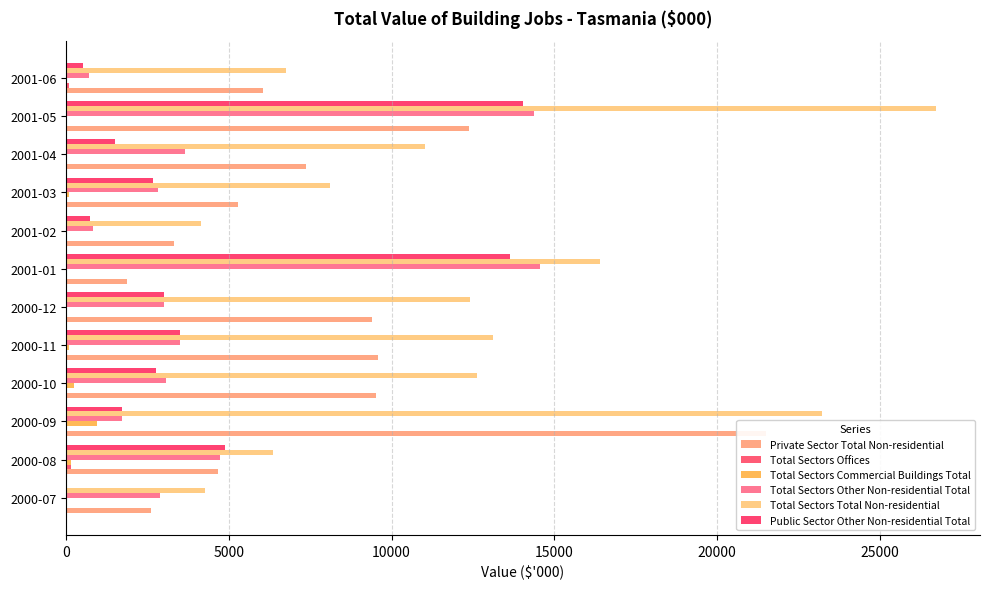

How many groups of bars are there?

12